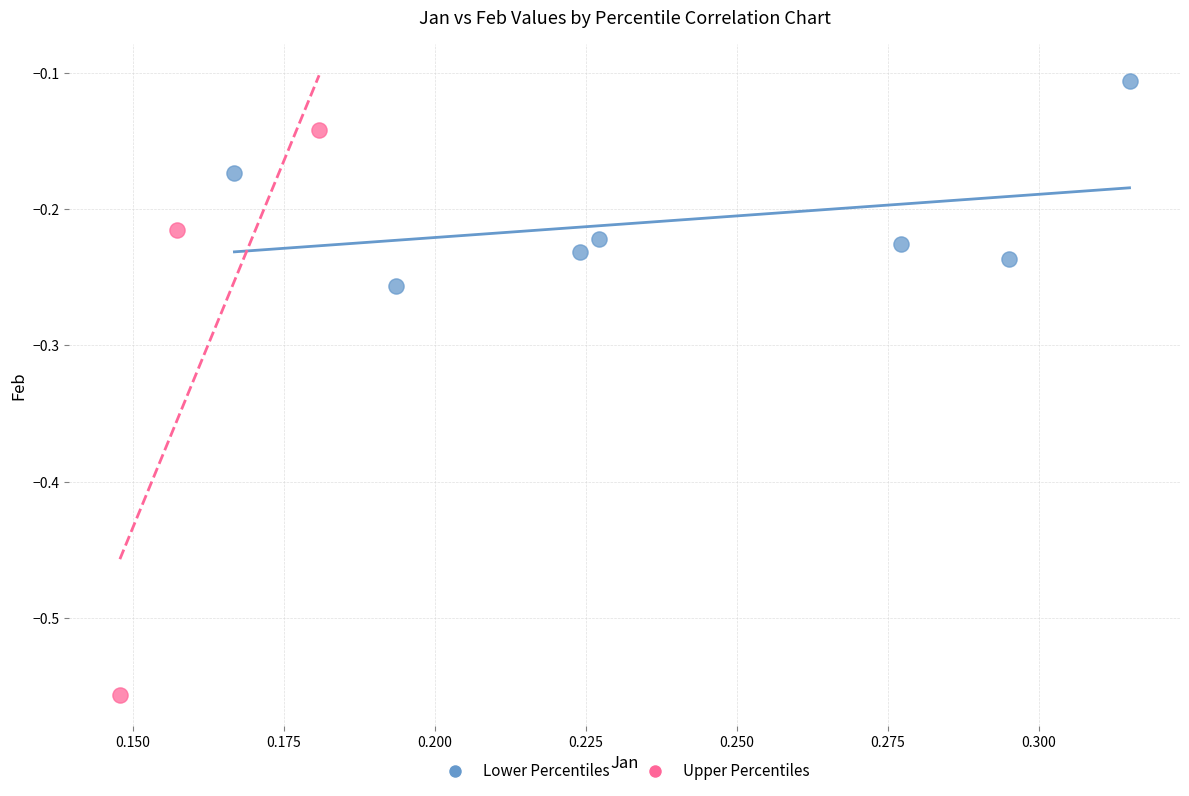

Which series contains the lowest Y value?

Upper Percentiles